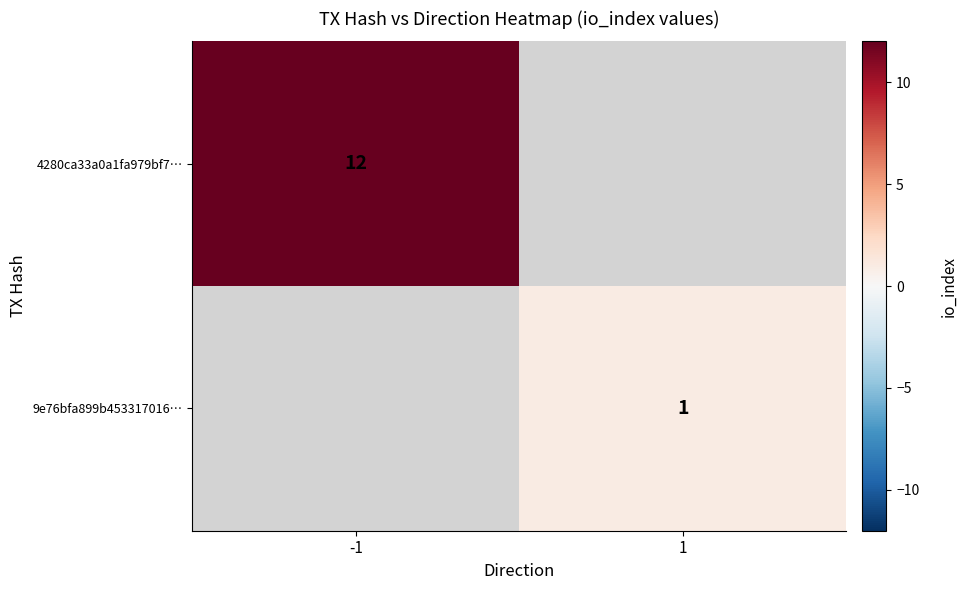

The 9e76bfa899b453317016… series shows 1 at 1. True or false?

True